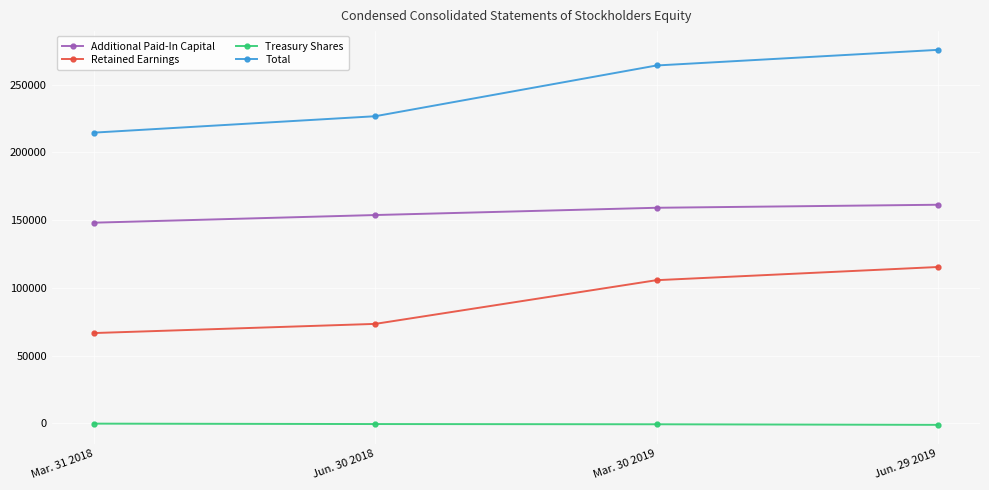

What is the difference between the highest and lowest values at Jun. 29 2019?

276785